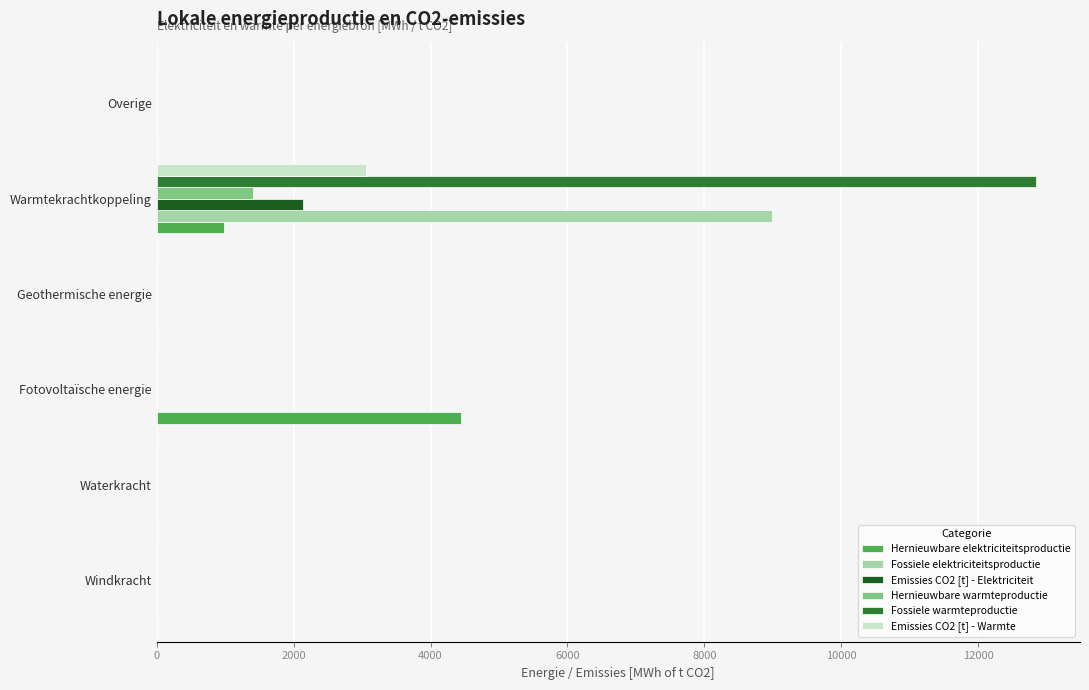

What value does the Hernieuwbare elektriciteitsproductie series have at Warmtekrachtkoppeling?

982.1